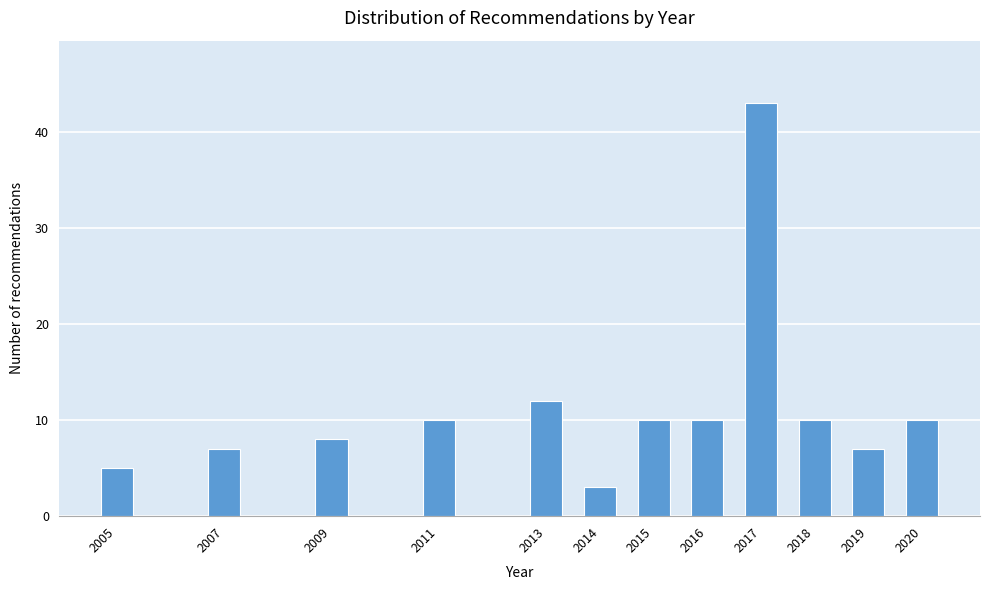

Reading left to right, list all the values displayed in this chart.

2005=5	2007=7	2009=8	2011=10	2013=12	2014=3	2015=10	2016=10	2017=43	2018=10	2019=7	2020=10